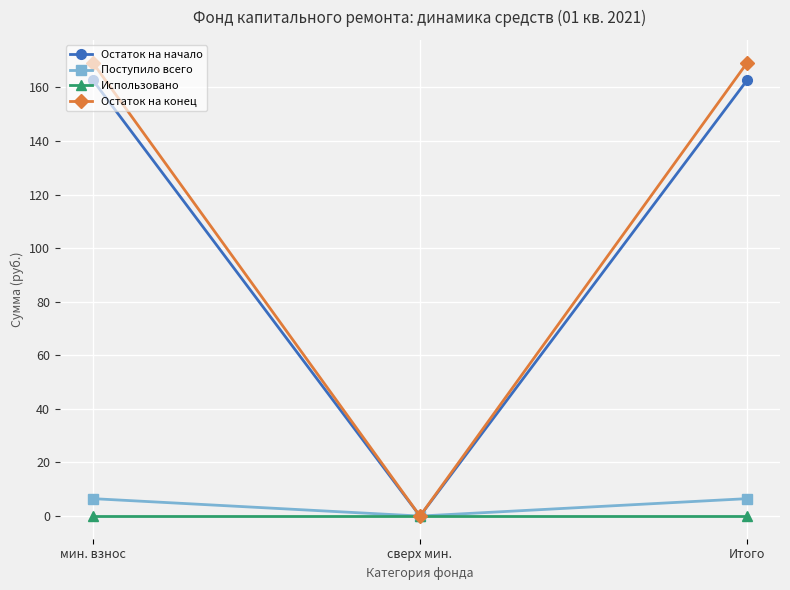

The value of Остаток на конец at мин. взнос is 169.3. True or false?

True